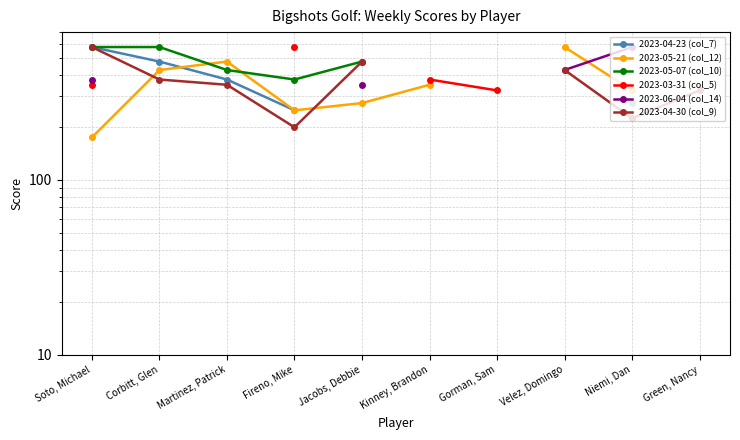

Between Niemi, Dan and Velez, Domingo, which is larger?

Velez, Domingo